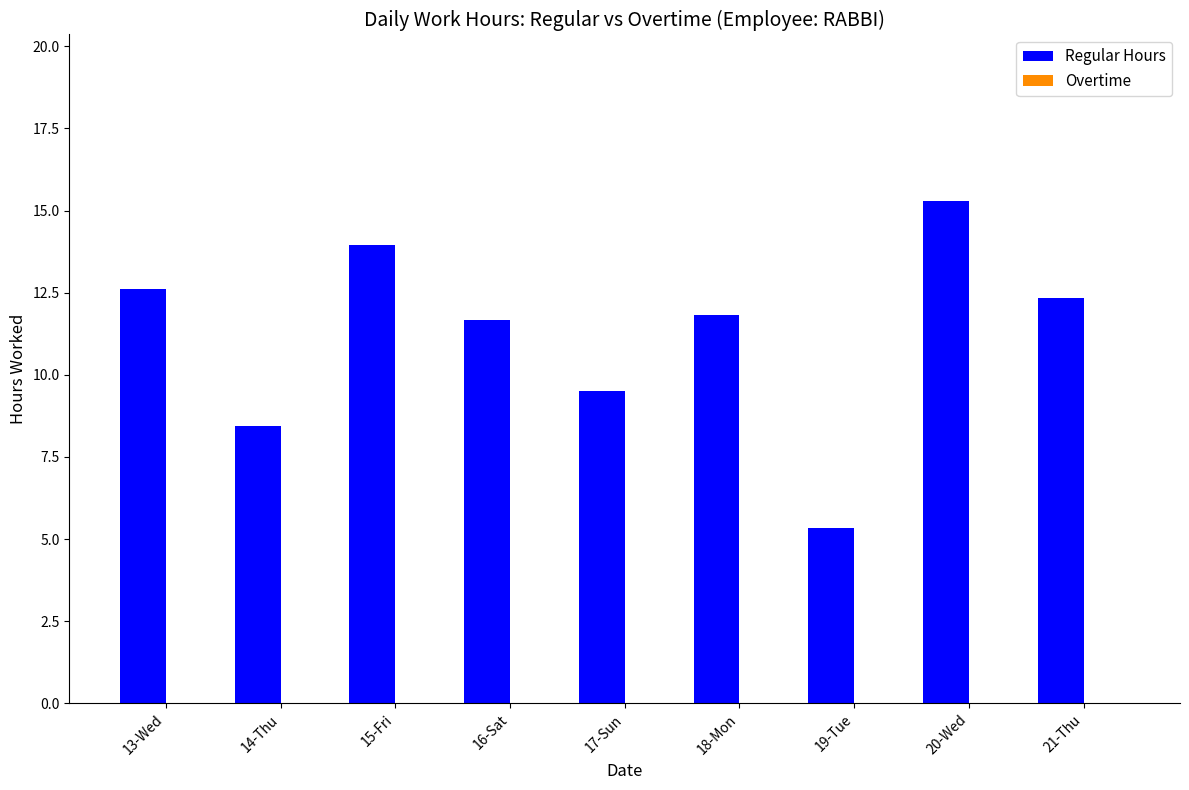

The value at 21-Thu is 3.1. True or false?

False